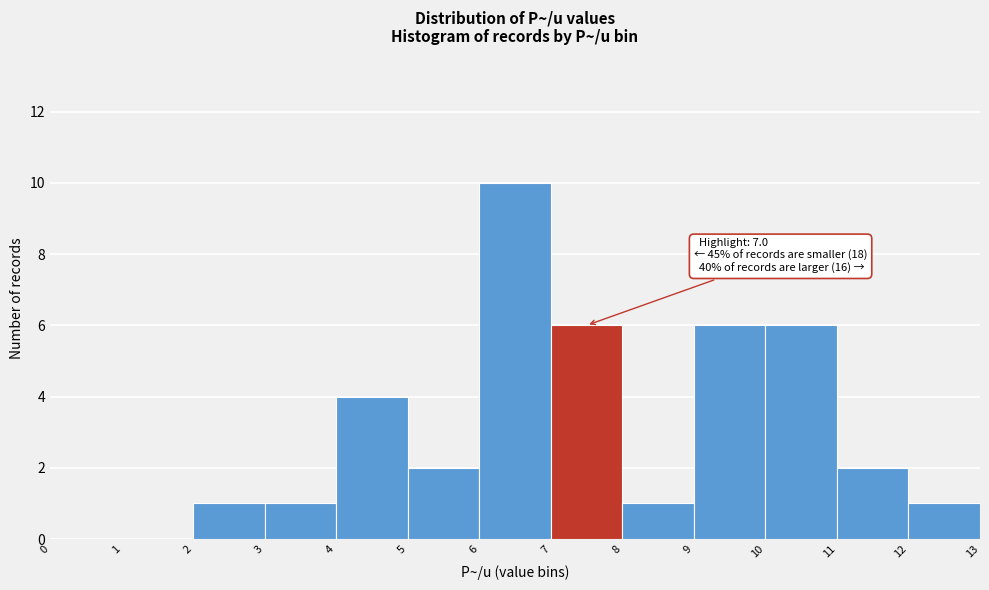

Over which range of the x-axis is the bar tallest?

6 to 7